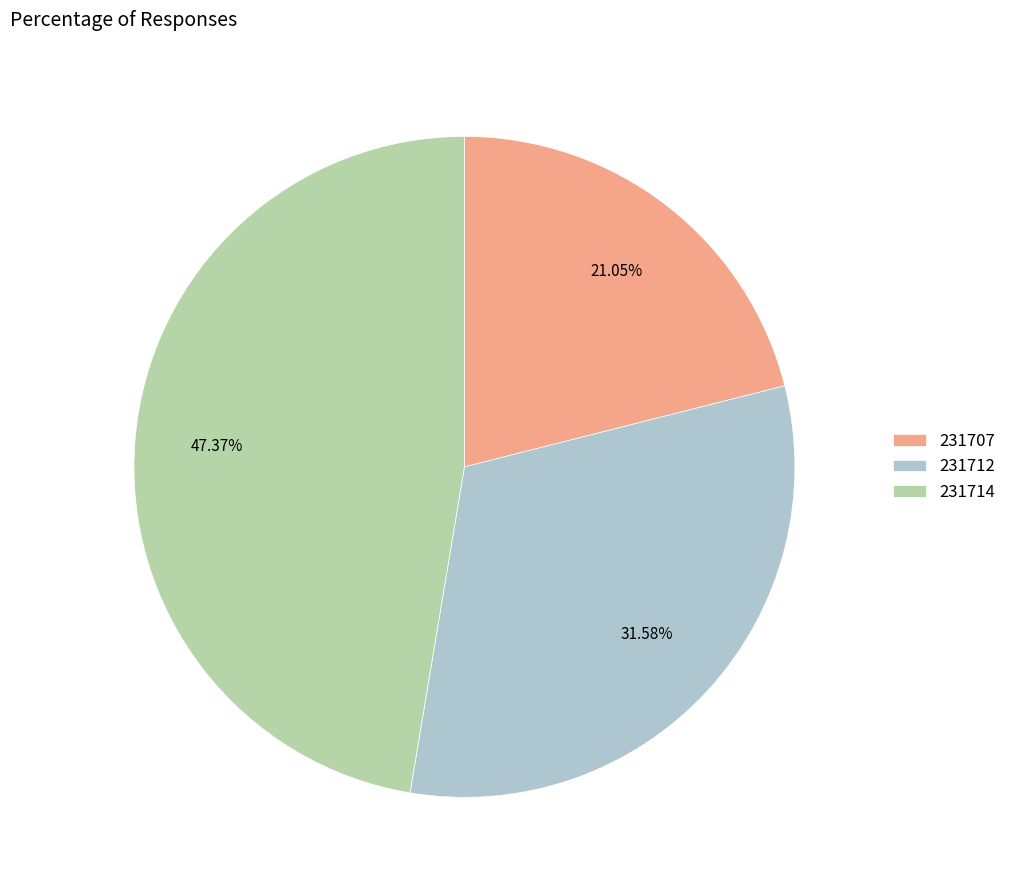

True or false: 231707 accounts for 21% of the total.

True